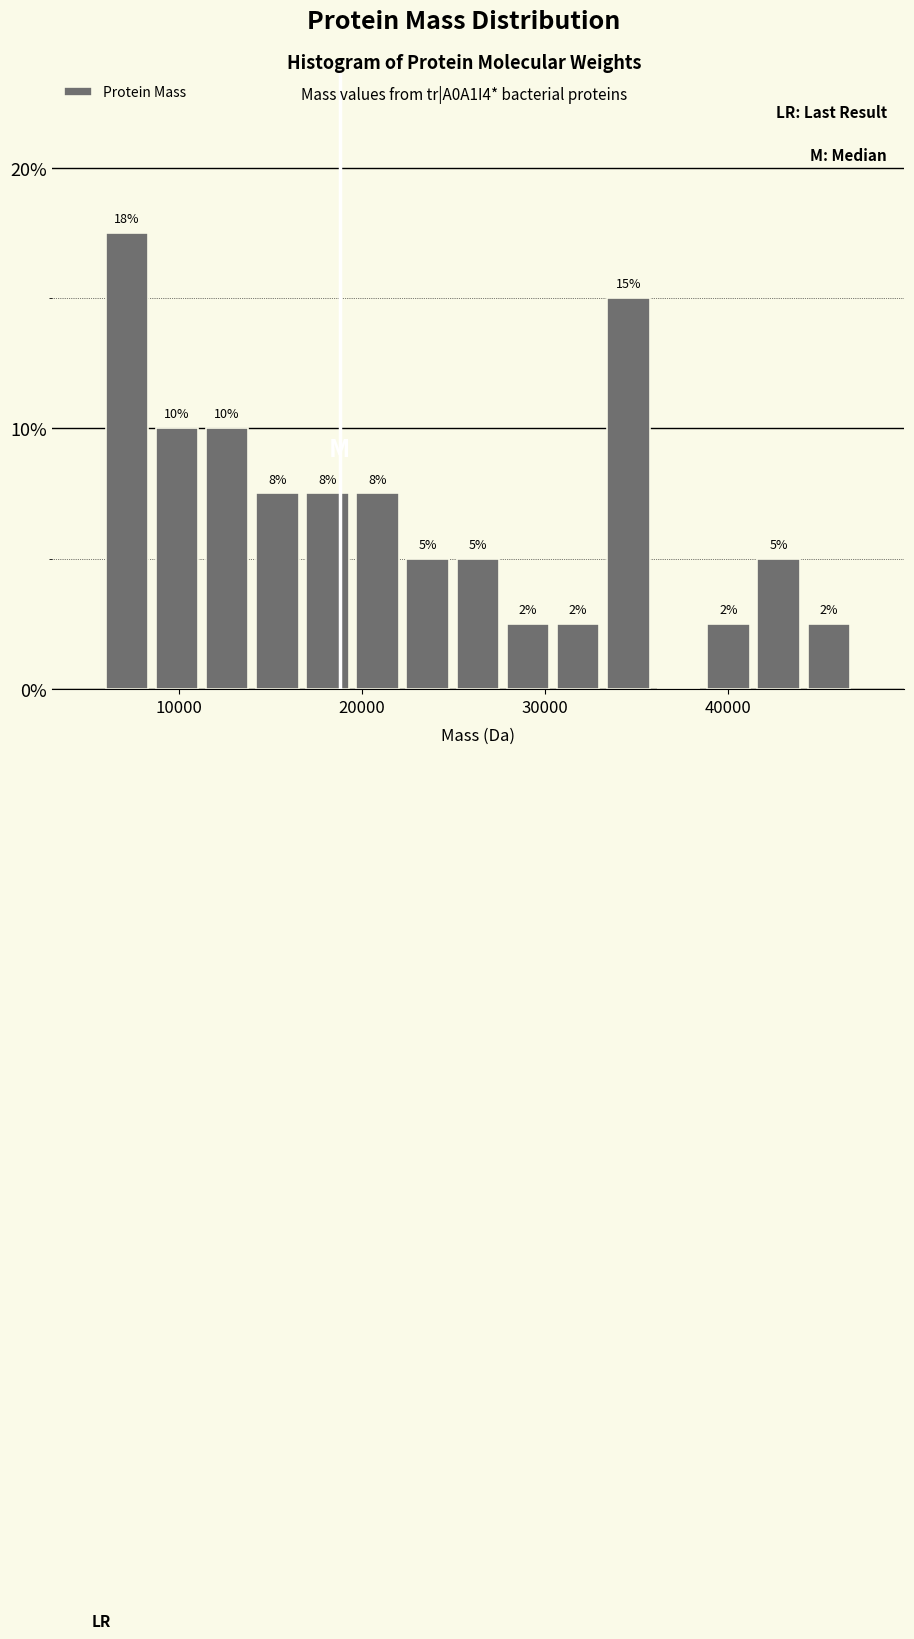

Read against the x-axis, roughly where is the centre of the tallest bar?

7000